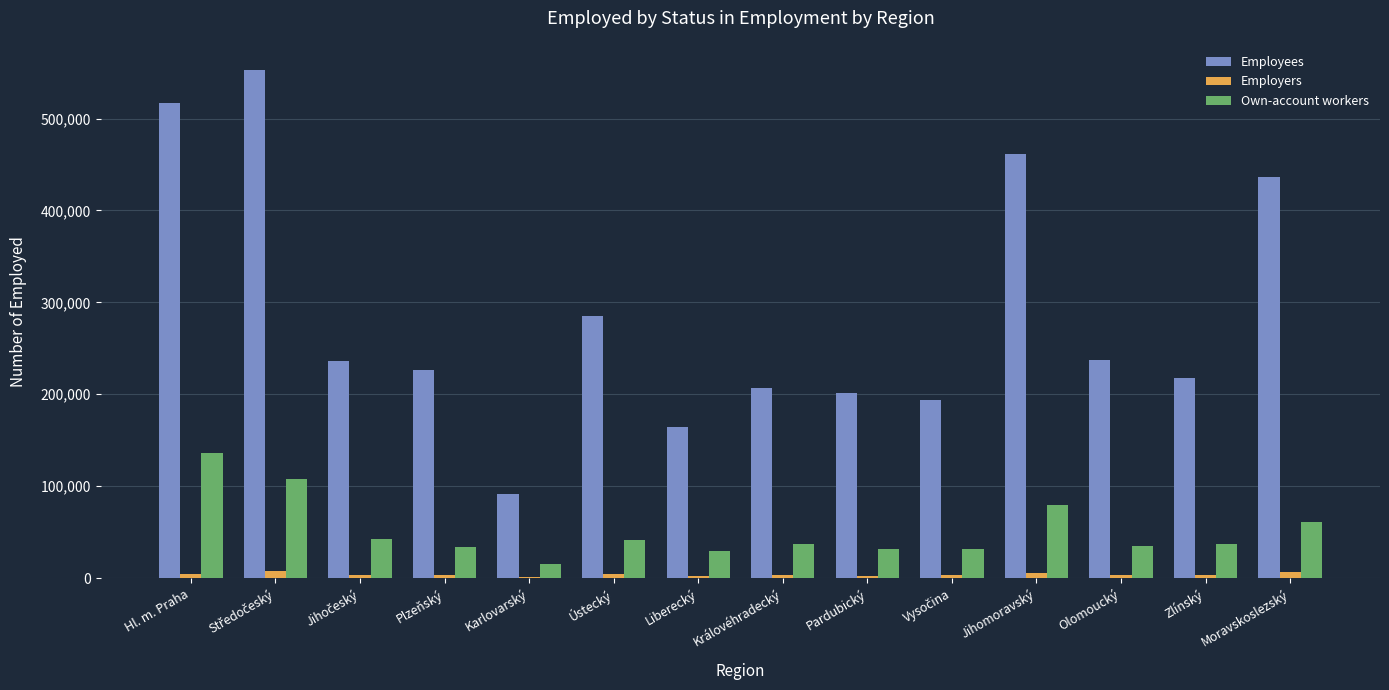

Are the bars horizontal?

No